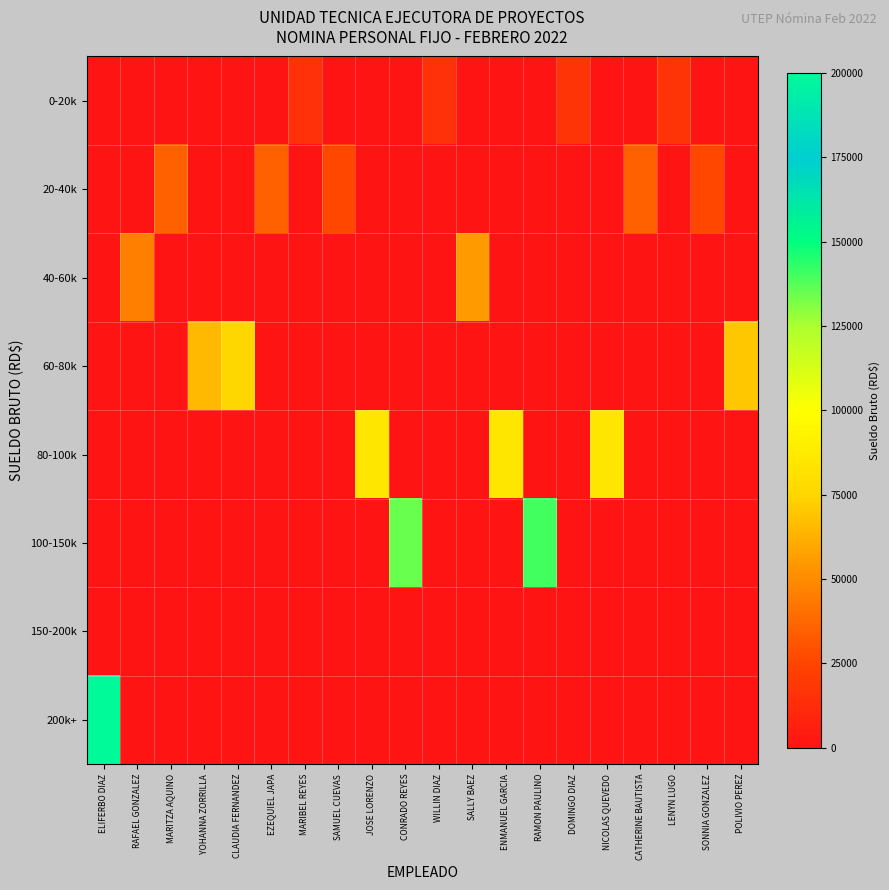

At which category is the sum across all series the highest?

ELIFERBO DIAZ